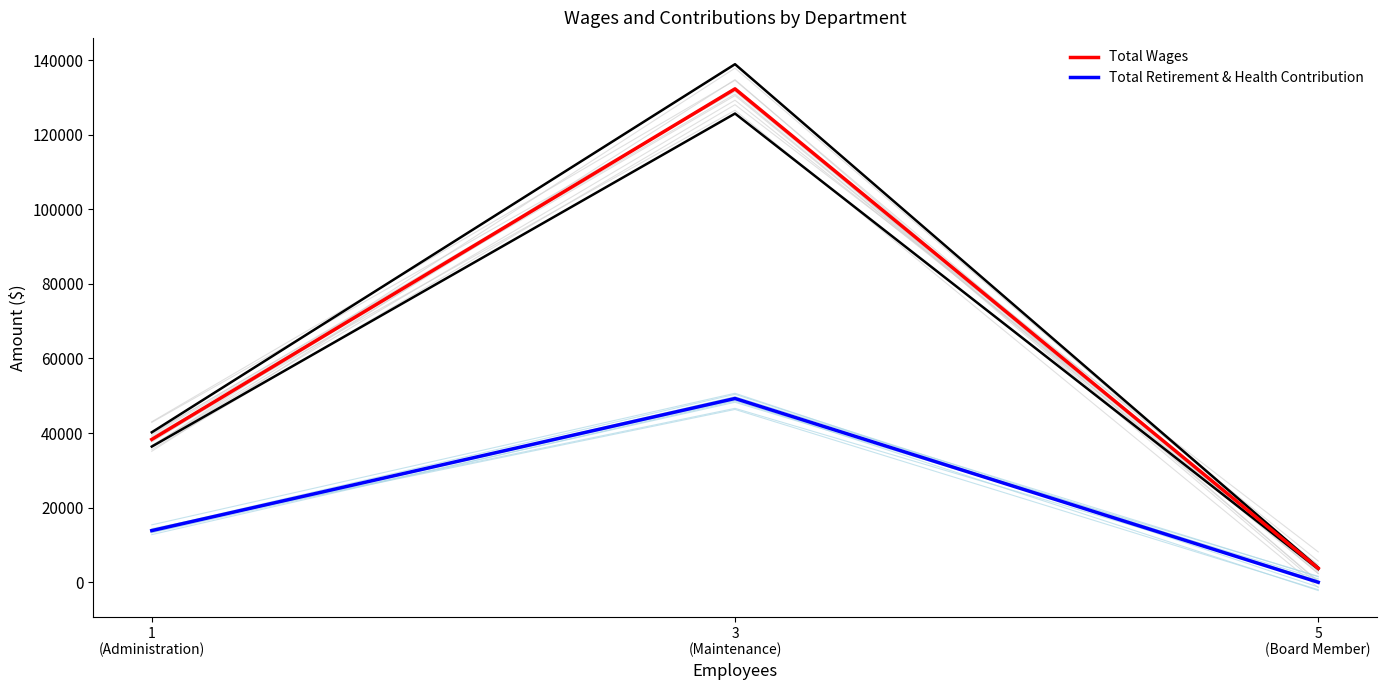

What is the difference between the Total Retirement & Health Contribution values at 3
(Maintenance) and 5
(Board Member)?

49266